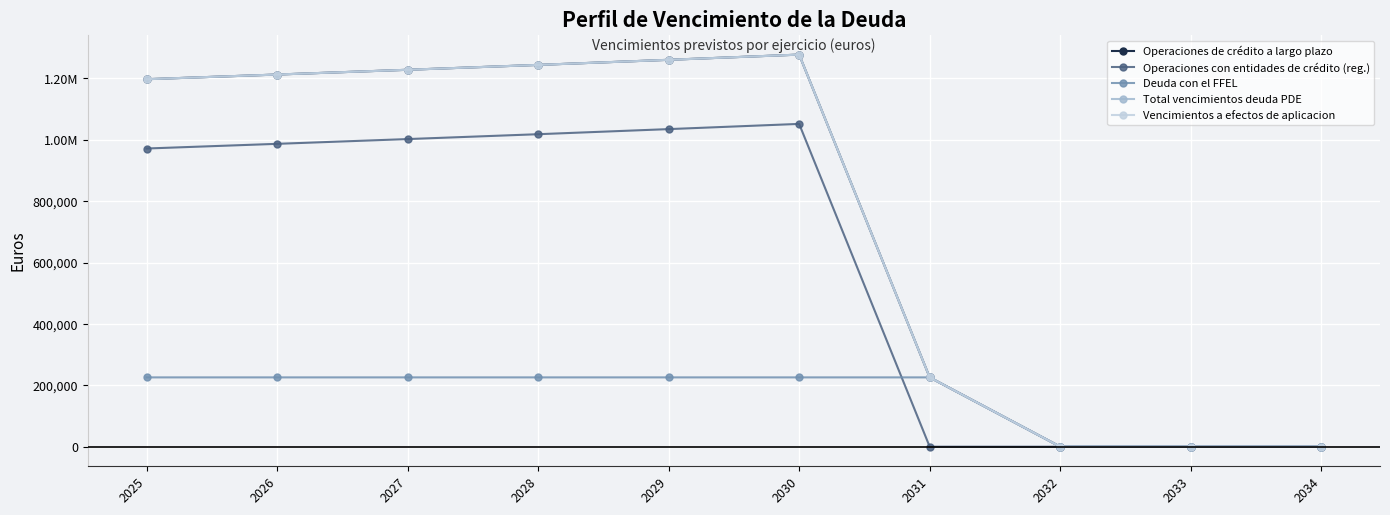

What are all the series names shown in the legend?

Operaciones de crédito a largo plazo, Operaciones con entidades de crédito (reg.), Deuda con el FFEL, Total vencimientos deuda PDE, Vencimientos a efectos de aplicacion